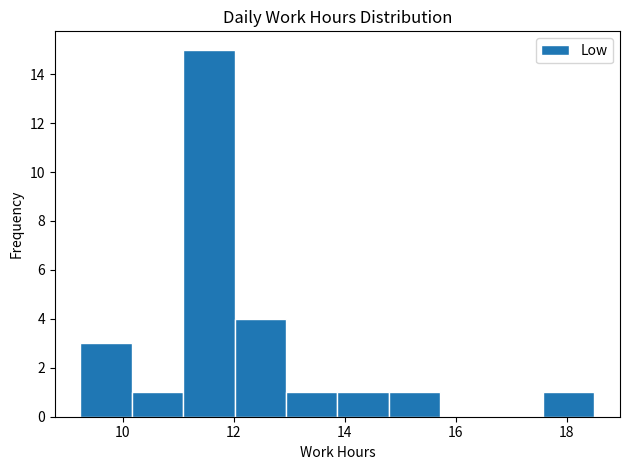

Reading left to right, transcribe this chart: for each bar, give the range it covers on the x-axis and its height. Neither the bar edges nor the heights are printed on the chart, so give them approximately, as read against the axes.

9.2 to 10.2: 3
10.2 to 11.0: 1
11.0 to 12.0: 15
12.0 to 13.0: 4
13.0 to 13.8: 1
13.8 to 14.8: 1
14.8 to 15.8: 1
15.8 to 16.6: 0
16.6 to 17.6: 0
17.6 to 18.6: 1